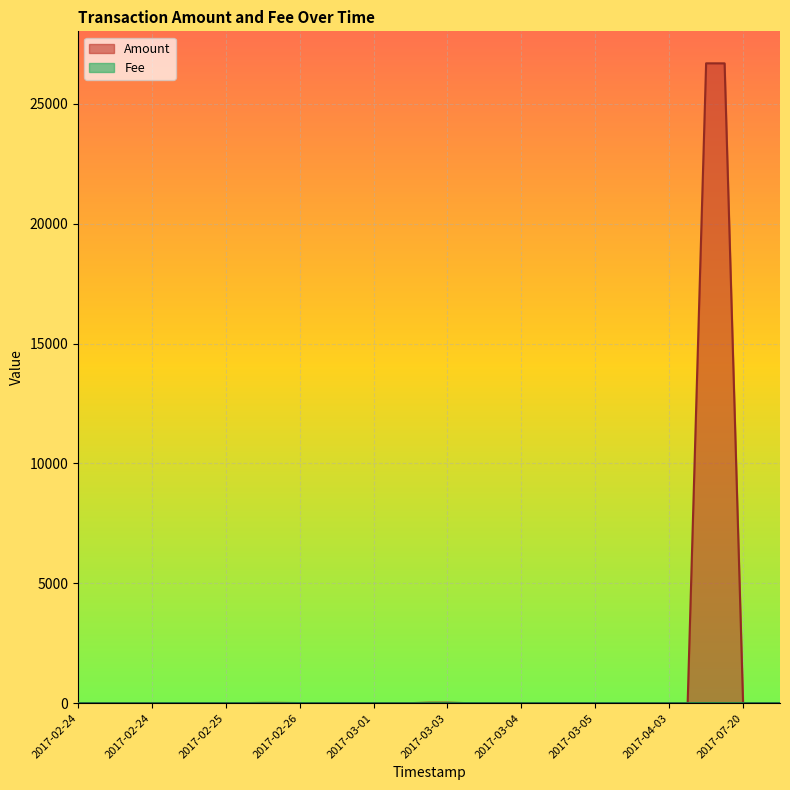

Does the chart display data point markers on the line(s)?

No